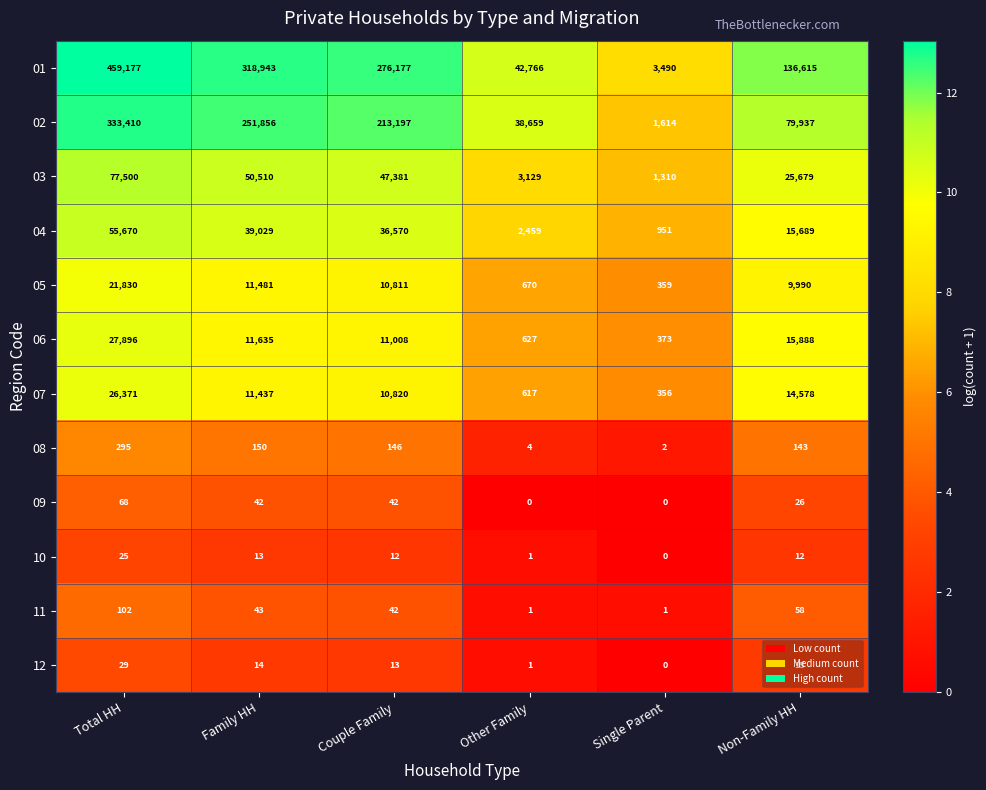

What is the average value of the 08 series?

123